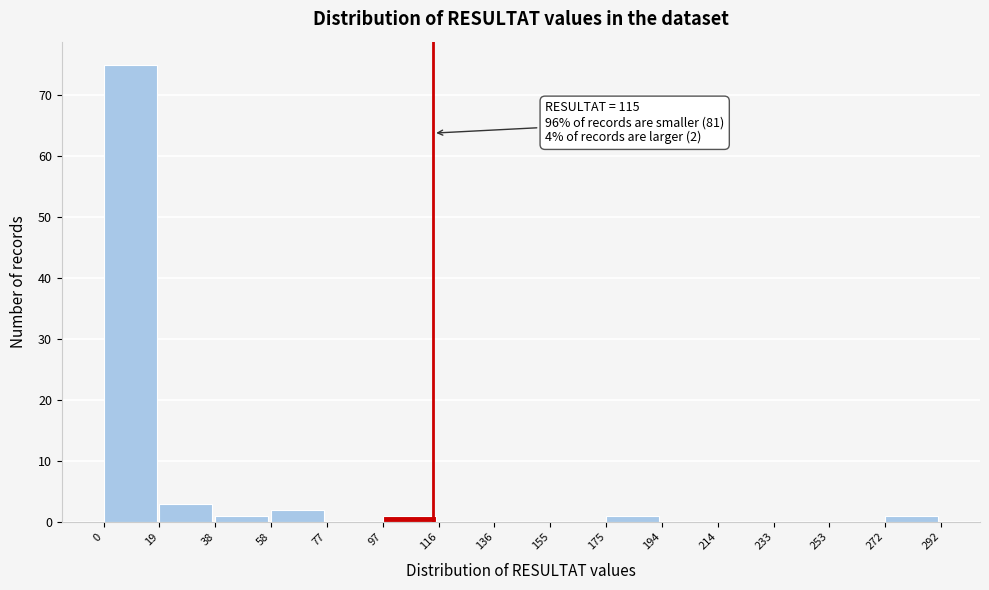

Which range on the x-axis has the tallest bar?

0 to 19